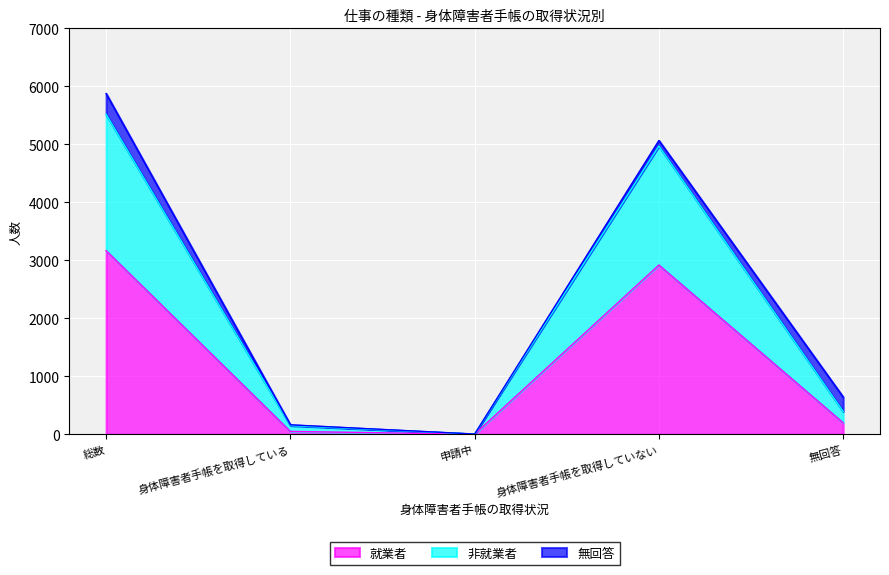

What is the difference between the maximum and minimum values in the 就業者 series?

3165